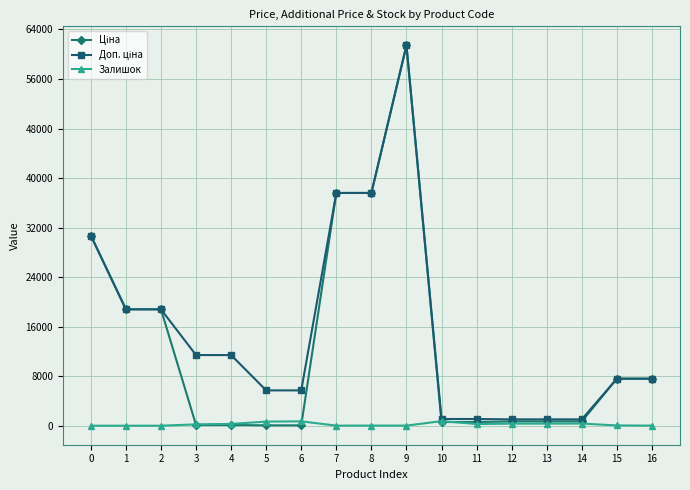

What is the sum of all Залишок values?

4007.0